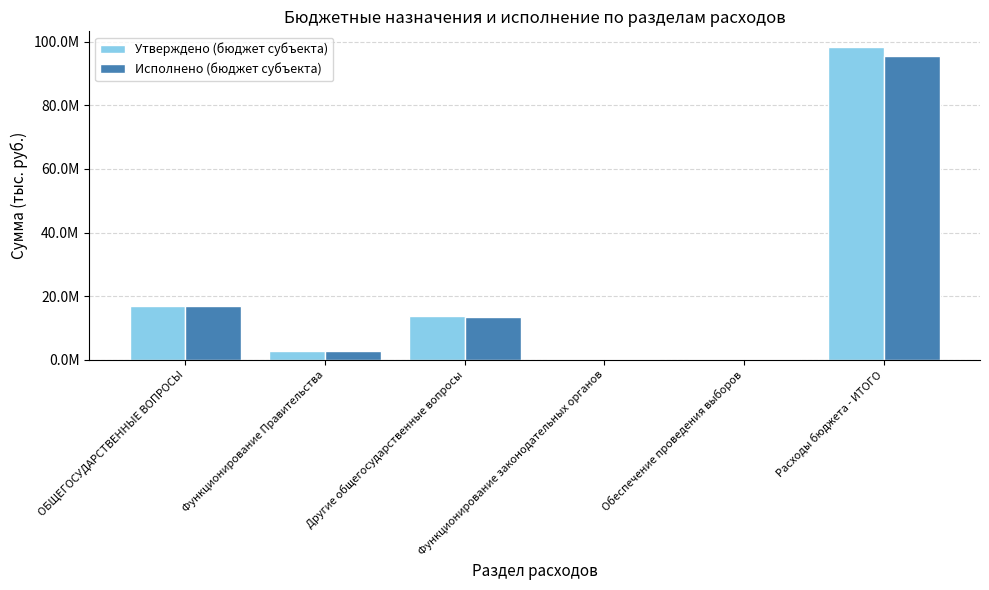

Which series has the largest range (max minus min)?

Утверждено (бюджет субъекта)